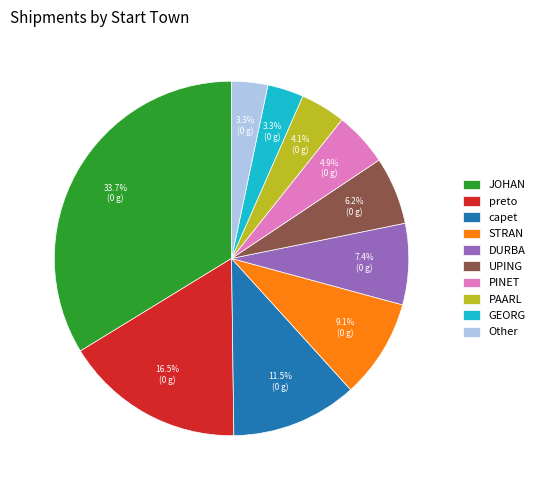

Approximately how many times larger is the value at PINET compared to GEORG?

1.5